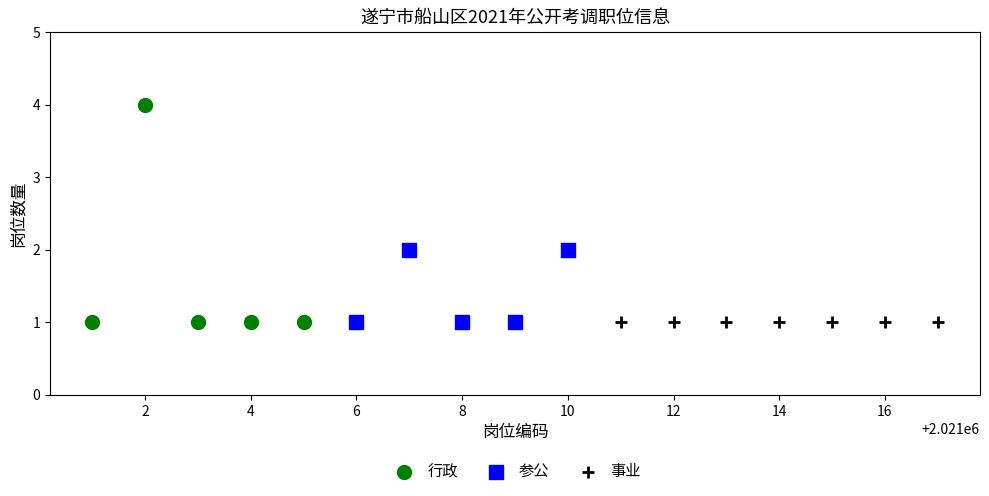

Which series contains the highest Y value?

行政